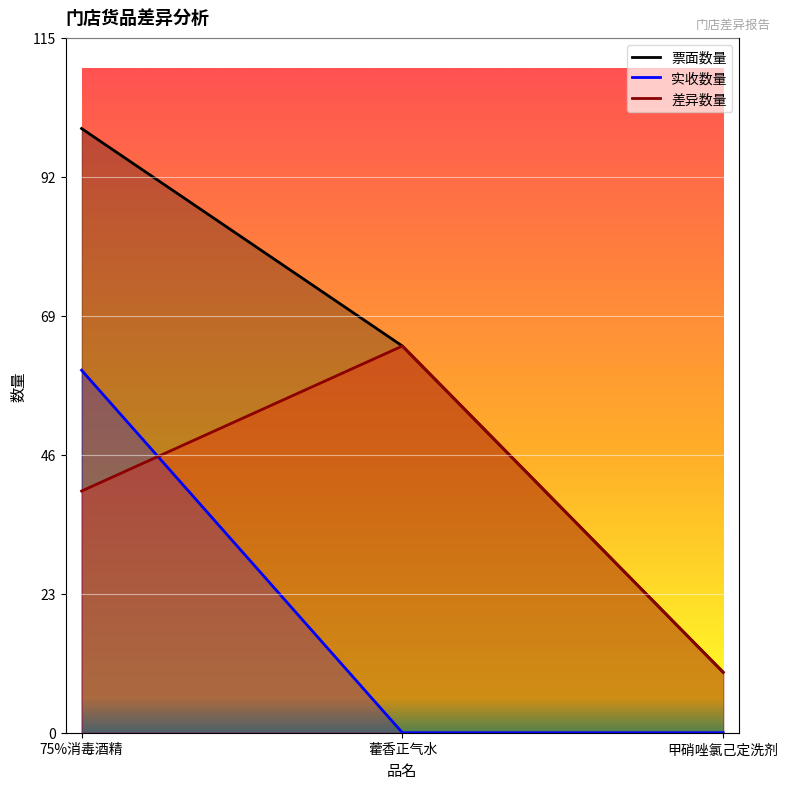

How many data points in 差异数量 are less than 40?

1